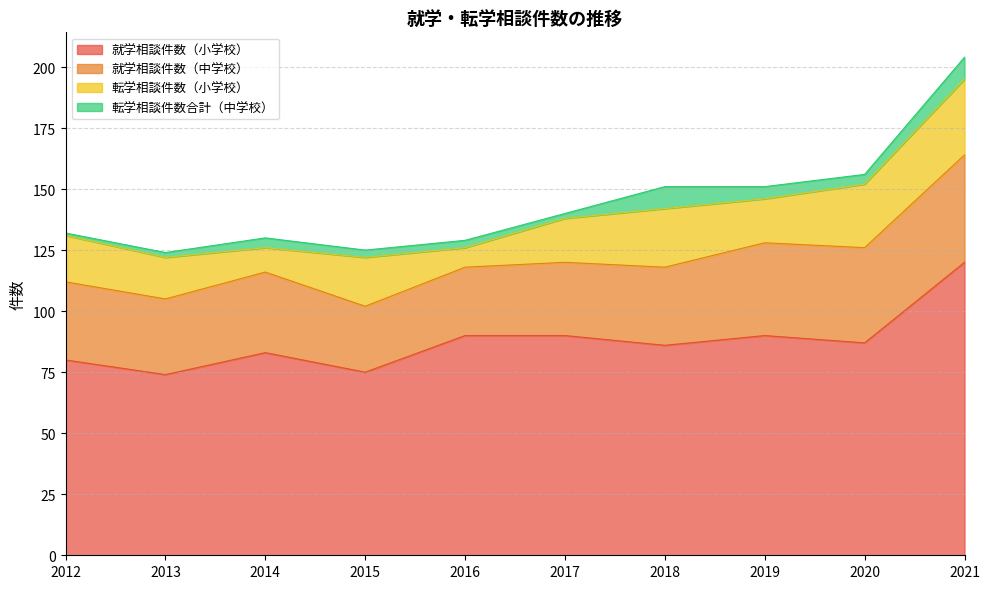

True or false: 転学相談件数（小学校） has more than 1 points higher than both neighbors.

True